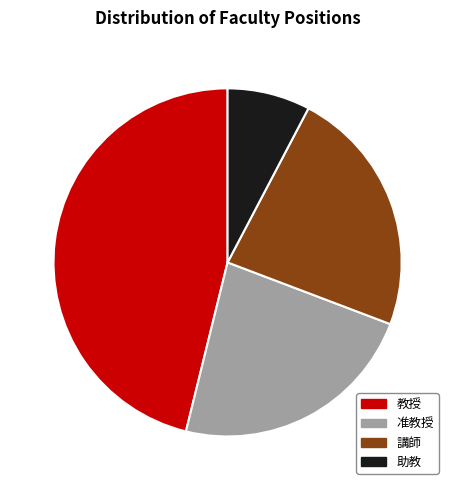

What percentage do 講師 and 助教 together represent?

30.8%